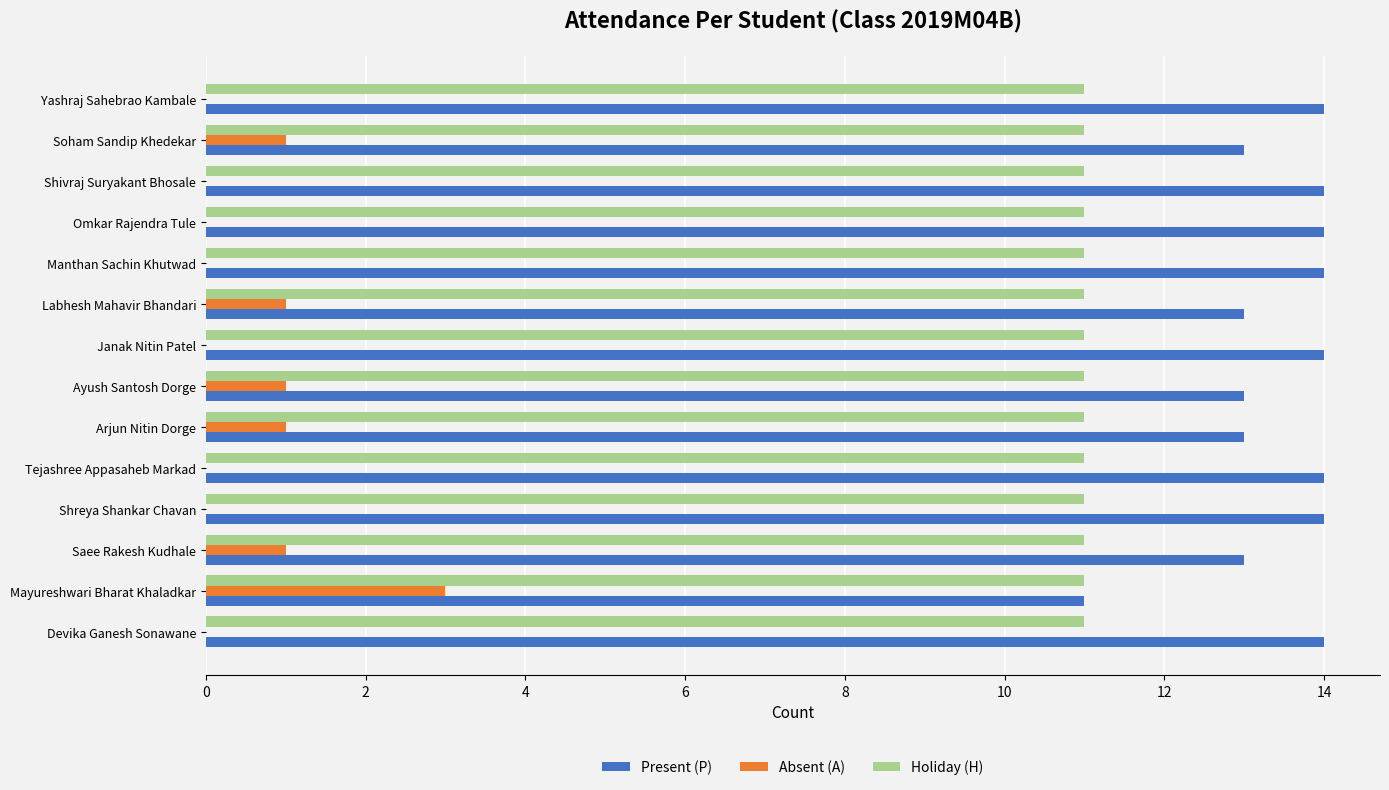

Count the Present (P) values in the range 13 to 14.

13